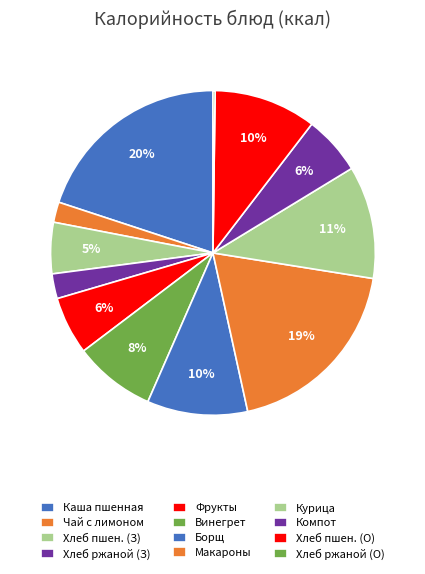

Which category has the smallest portion of the pie?

Хлеб ржаной (обед)